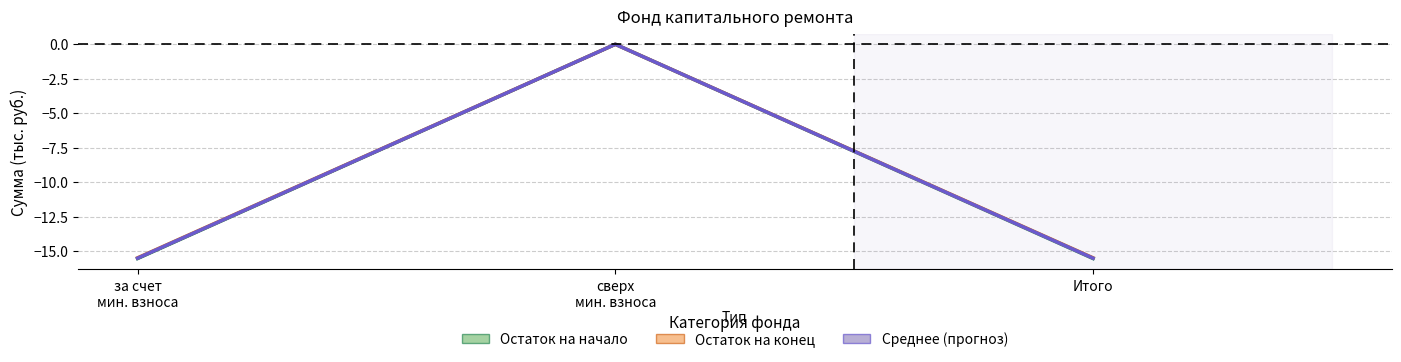

Does the chart have visible grid lines?

Yes